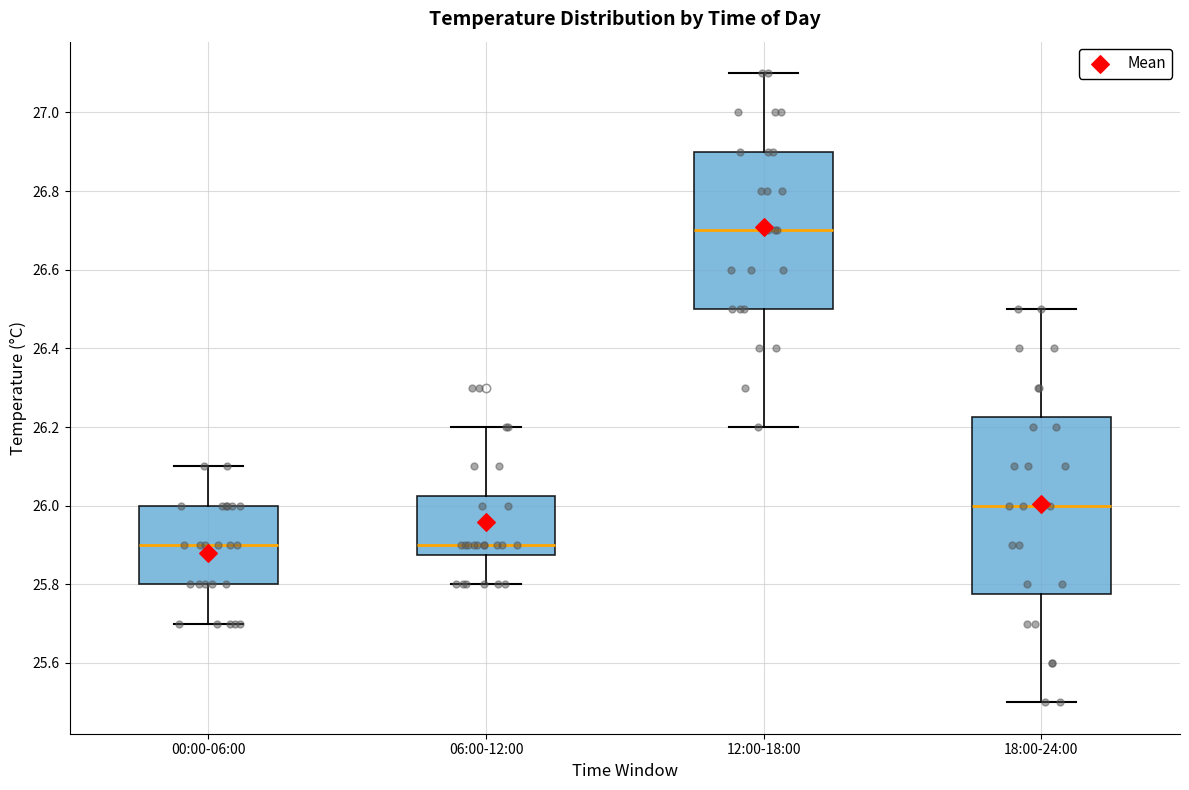

Which box has the highest median line?

12:00-18:00